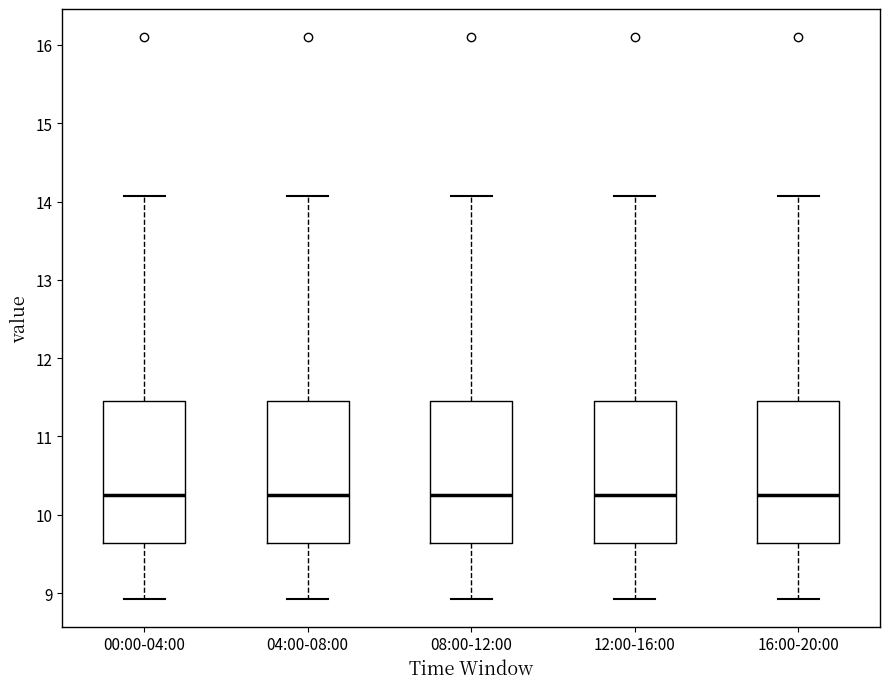

Reading left to right, transcribe this box plot: for each box, give where its median line is, the range the box spans, and where its two whiskers end, as read against the y-axis. The values are not printed on the chart, so give them approximately, as read against the axis.

00:00-04:00: median 10.3, box 9.6 to 11.4, whiskers 8.9 to 14.1
04:00-08:00: median 10.3, box 9.6 to 11.4, whiskers 8.9 to 14.1
08:00-12:00: median 10.3, box 9.6 to 11.4, whiskers 8.9 to 14.1
12:00-16:00: median 10.3, box 9.6 to 11.4, whiskers 8.9 to 14.1
16:00-20:00: median 10.3, box 9.6 to 11.4, whiskers 8.9 to 14.1